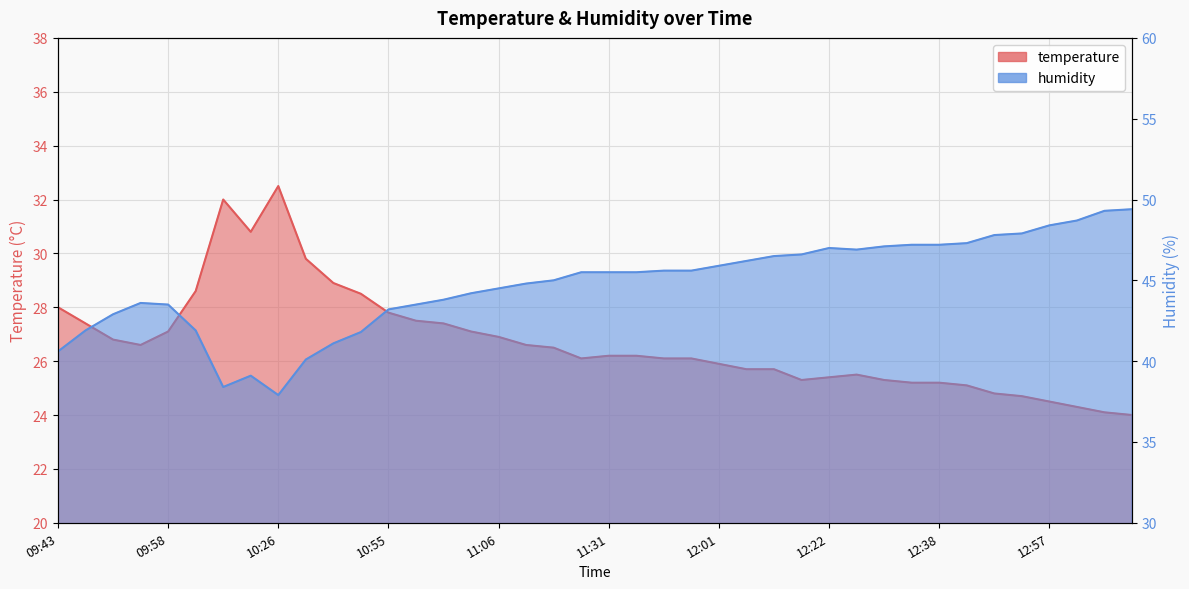

How many data points does each series have?

40